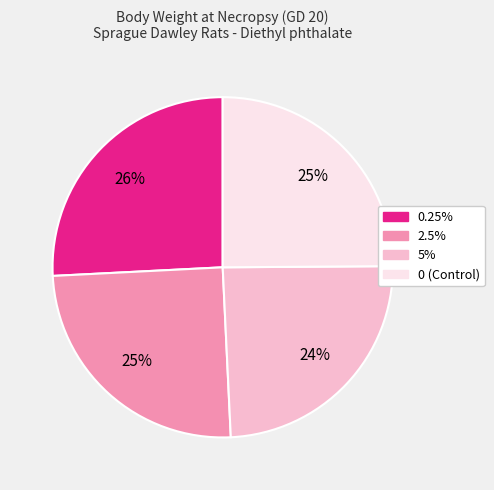

What percentage is the 5% slice, to the nearest percent?

24%